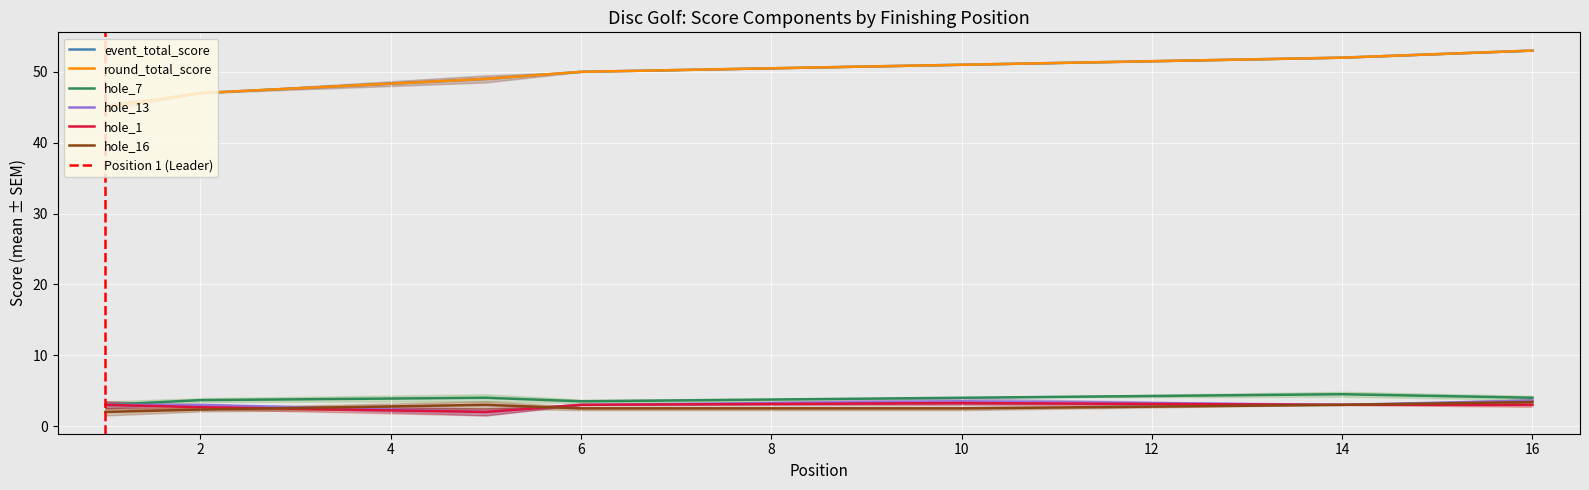

True or false: event_total_score and hole_1 cross at least once.

False